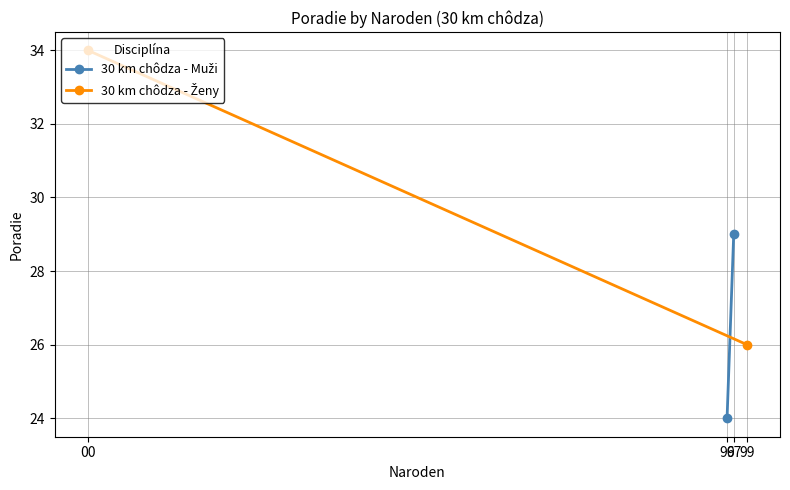

What is the difference between the maximum and minimum values in the 30 km chôdza - Muži series?

5